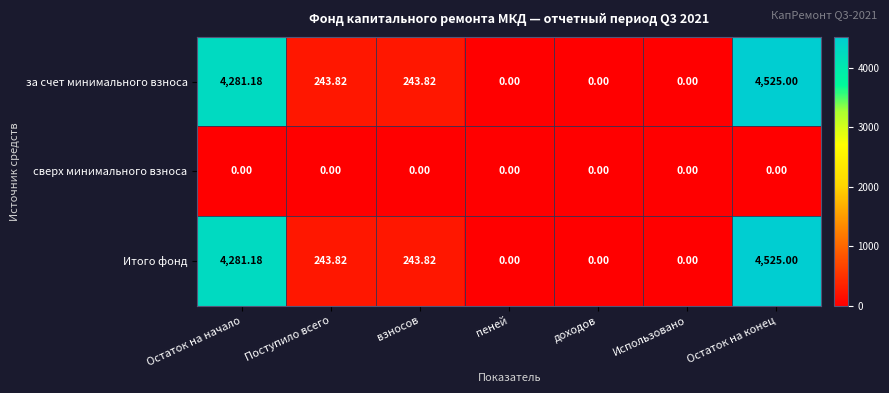

How many distinct data groups are displayed?

3